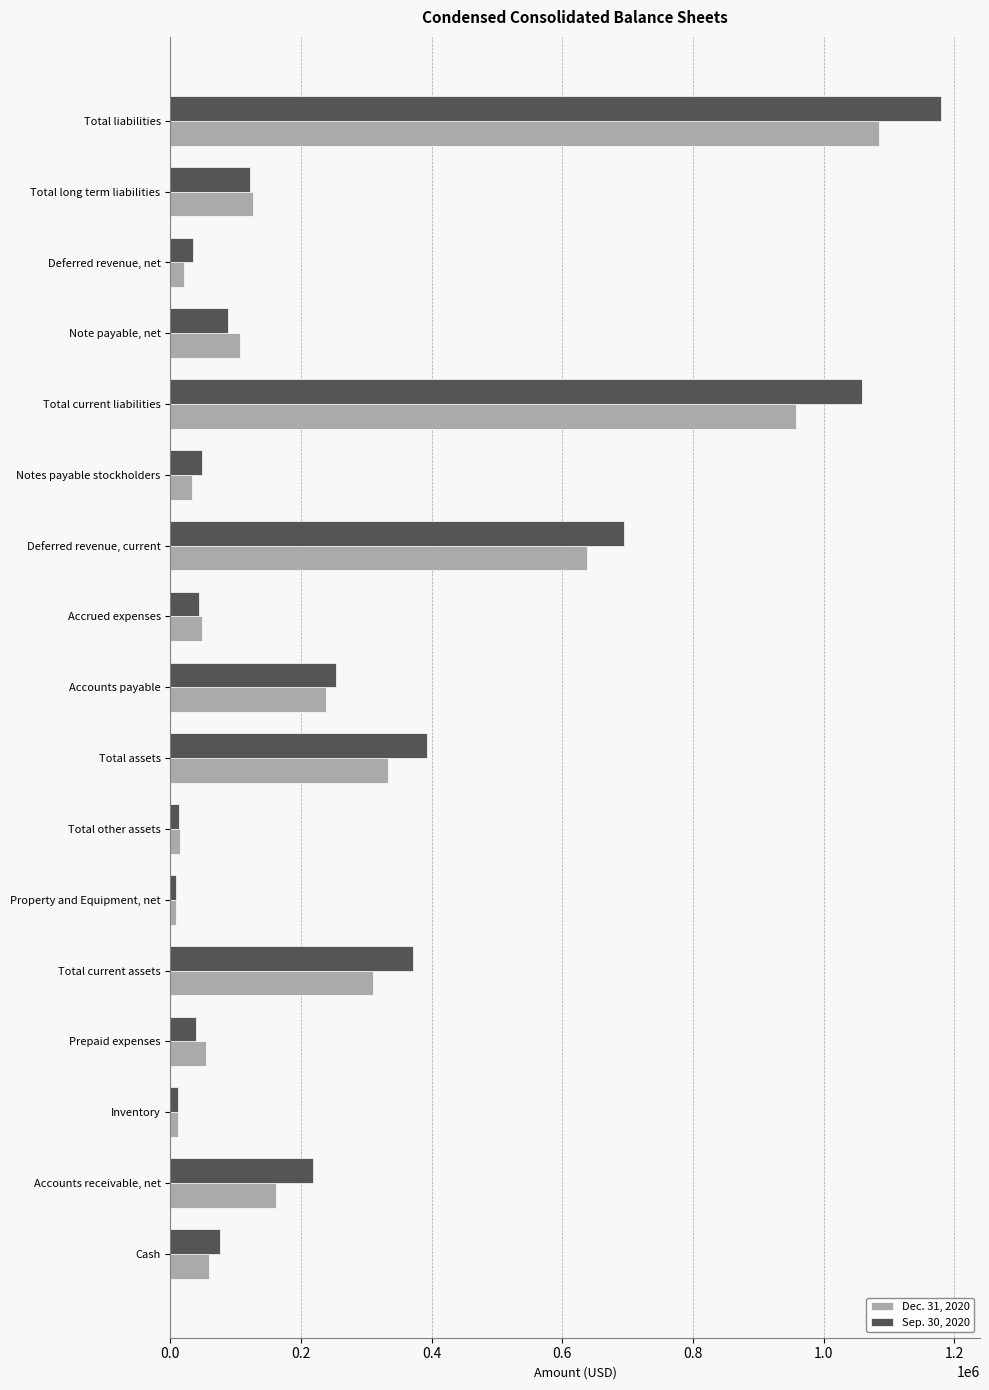

Which series changed the most between Accounts payable and Accrued expenses?

Sep. 30, 2020